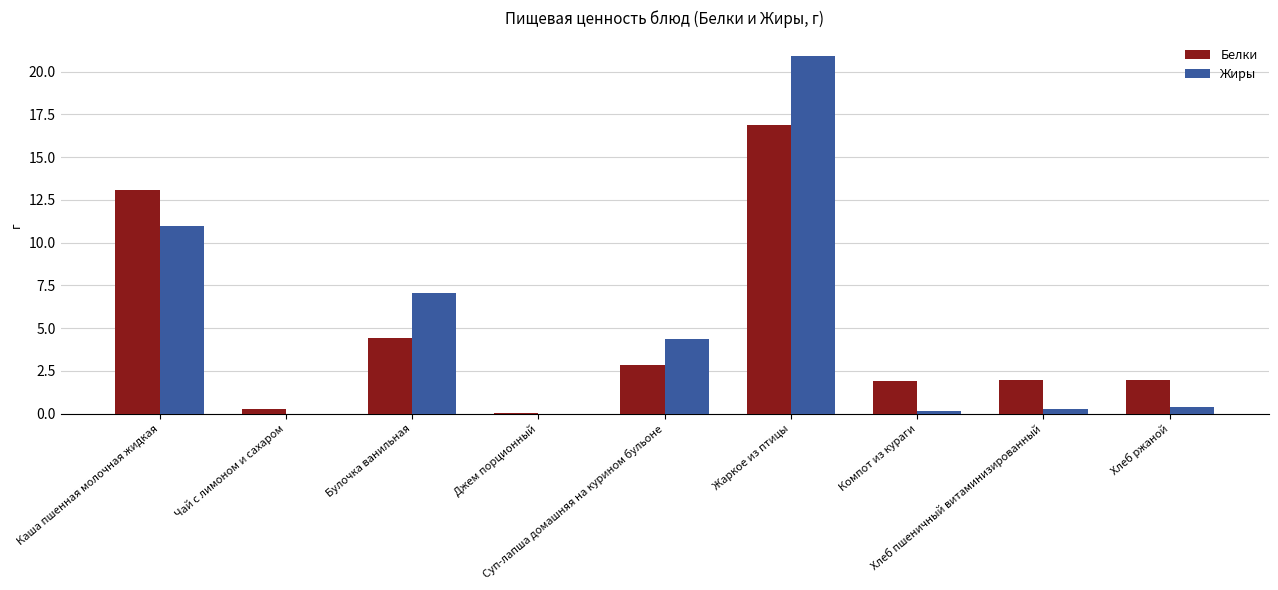

What is the sum of all Белки values?

43.3